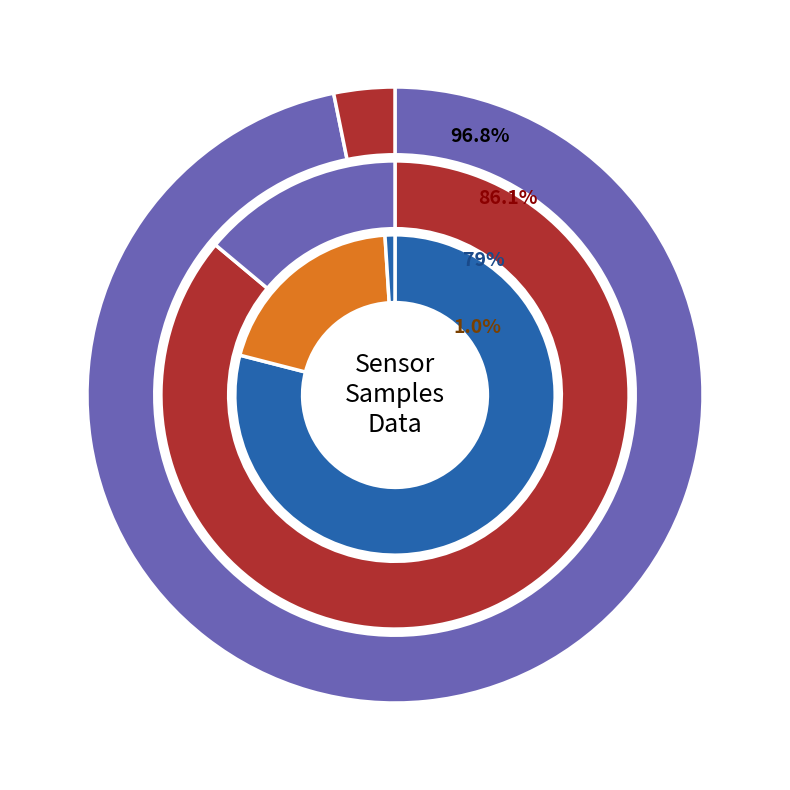

To the nearest percent, what percentage of the pie is 28?

5%